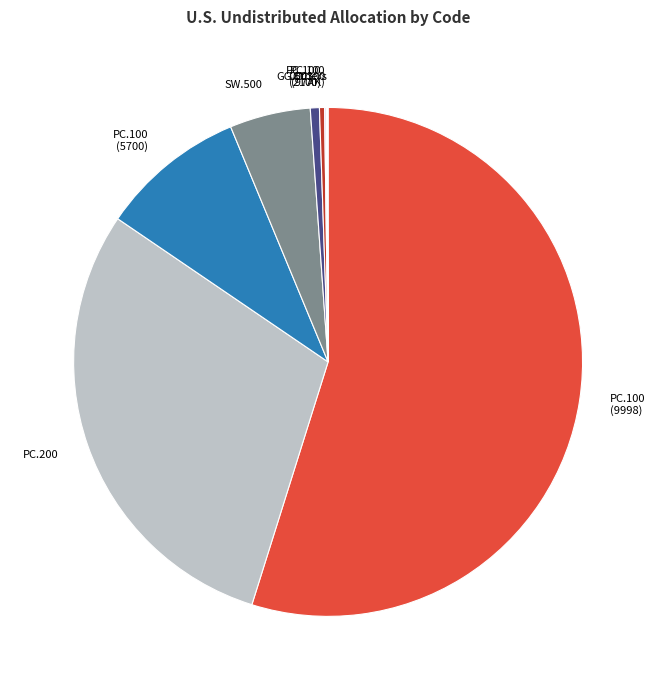

Which has a higher value, SW.500 or PC.100 (5700)?

PC.100 (5700)